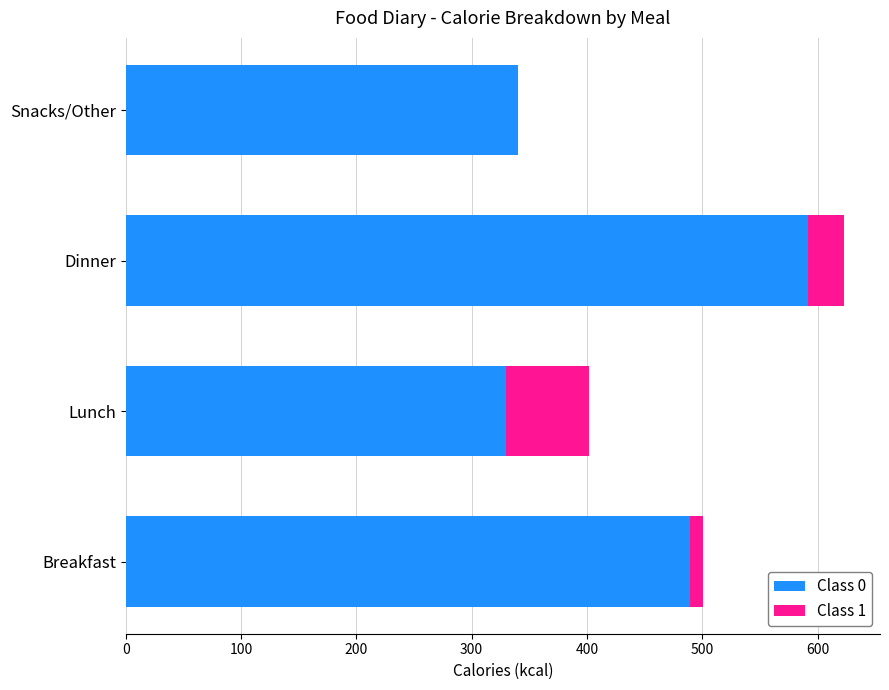

Which category has the highest value in the Class 0 series?

Dinner